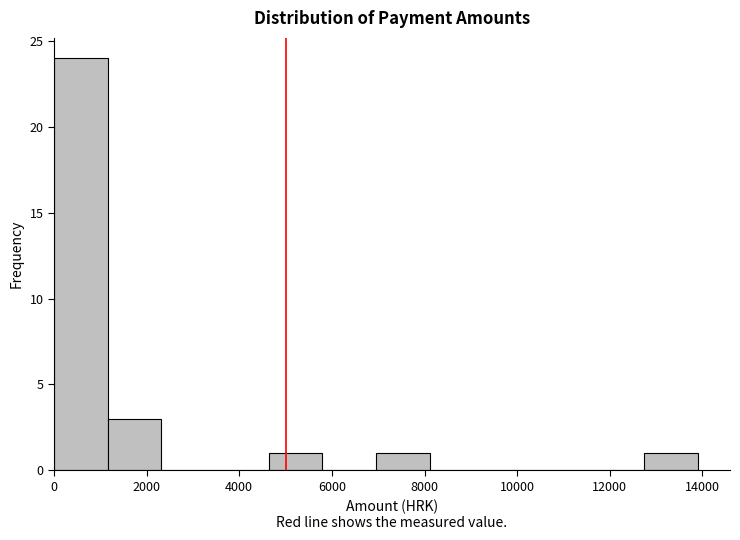

Over which range of the x-axis is the bar tallest?

0 to 1200